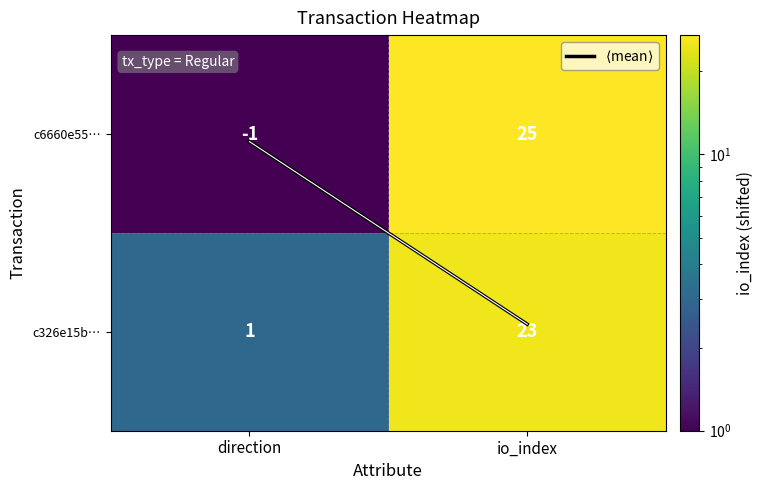

Reading left to right, what are all the values shown in this chart?

c6660e55…: -1	25
c326e15b…: 1	23